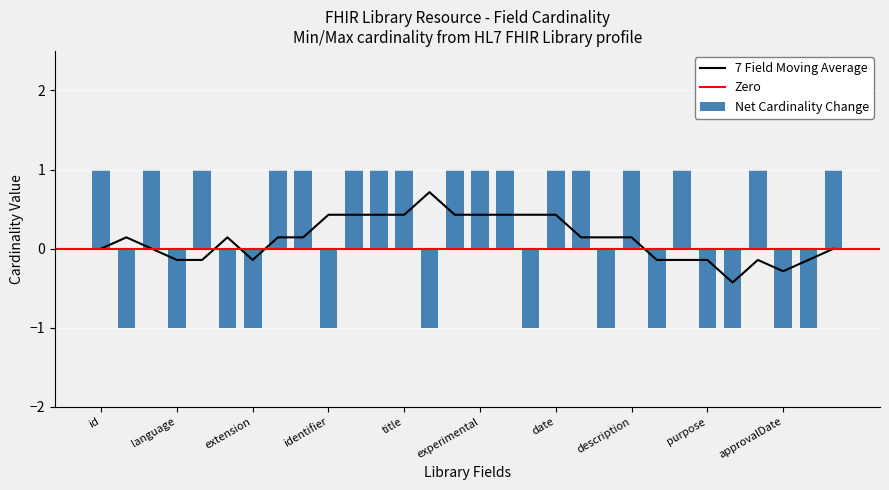

Is it true that 7 Field Moving Average equals 0.4 at identifier?

True